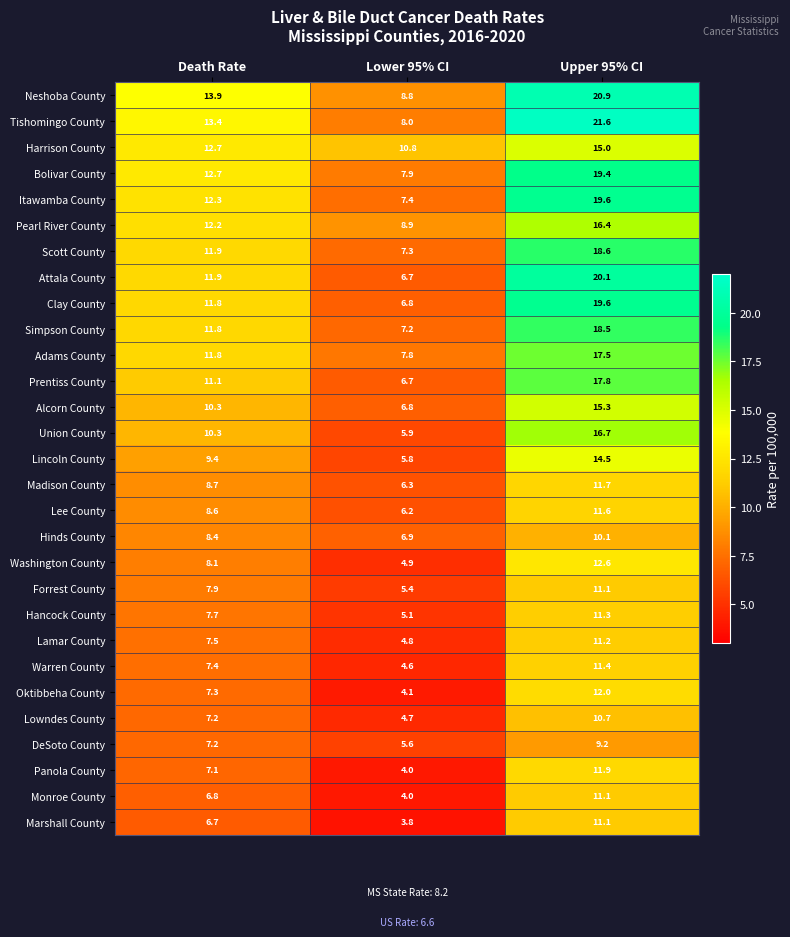

Is it true that Simpson County equals 7.2 at Lower 95% CI?

True